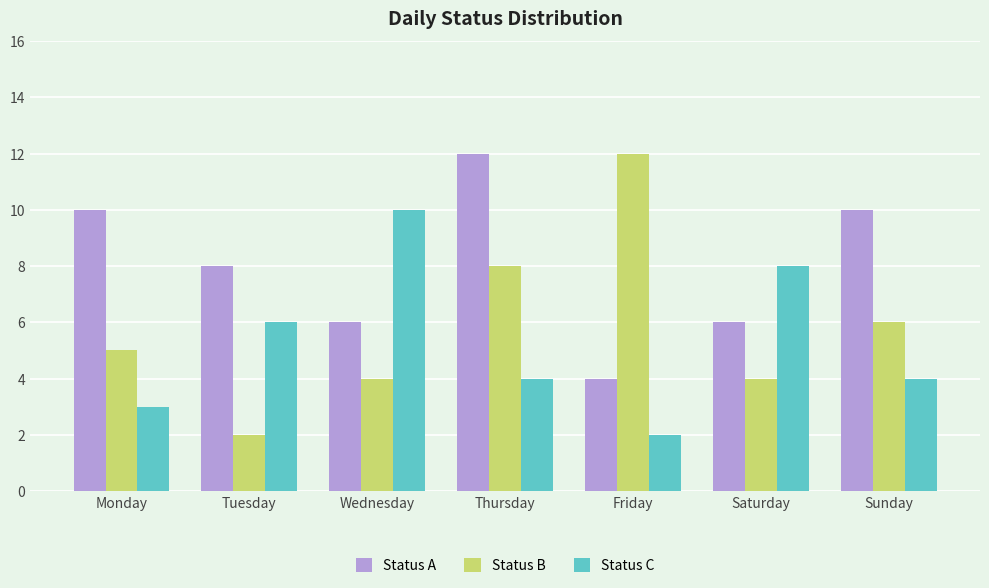

Is it true that Status A equals 1 at Friday?

False